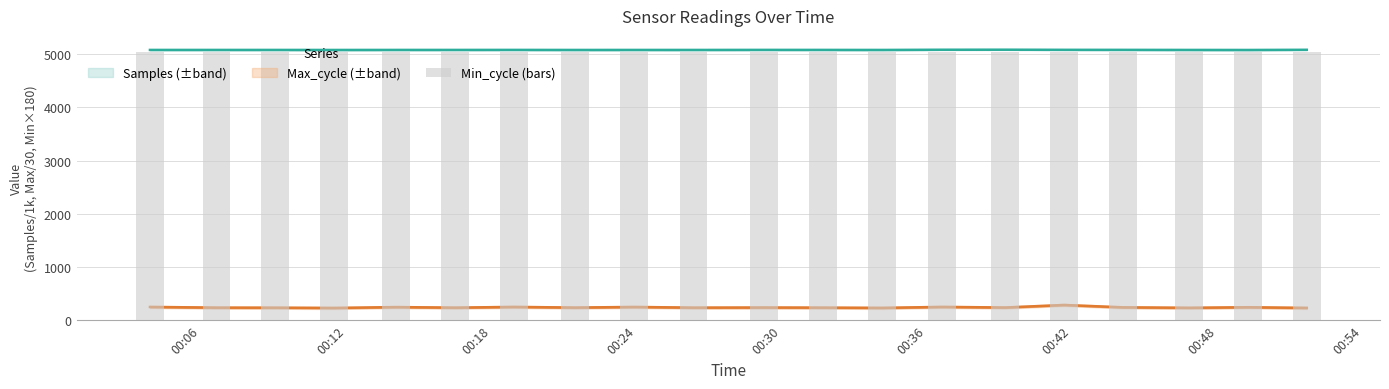

Which series has the widest spread of values?

Max_cycle